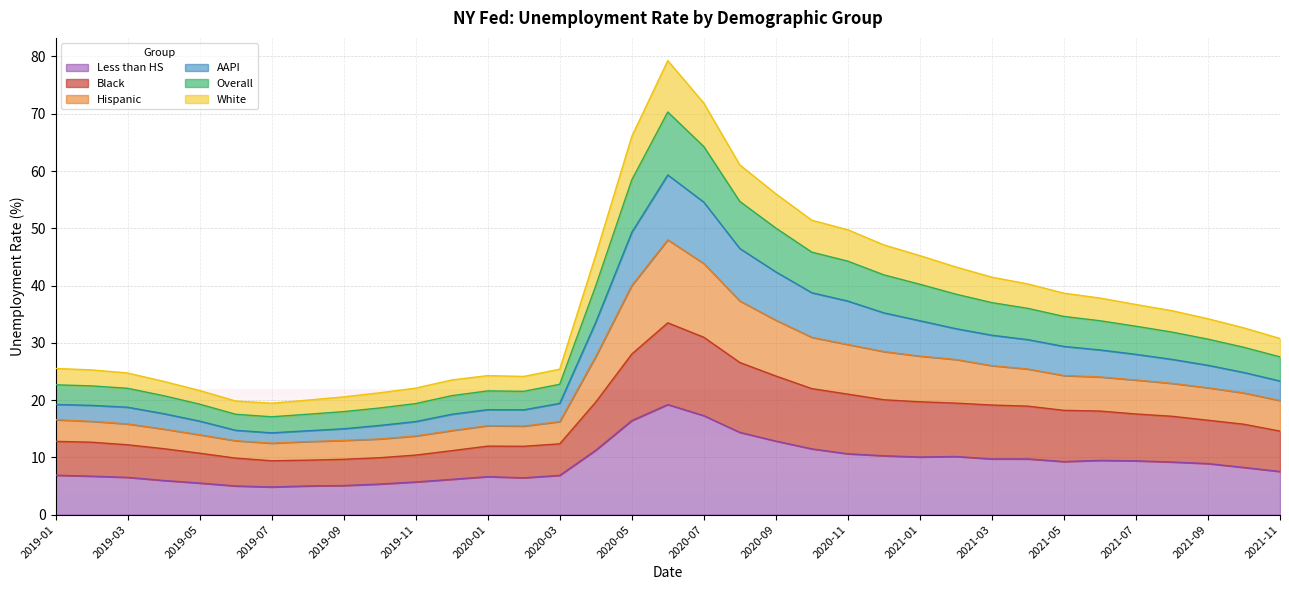

True or false: Less than HS and Hispanic cross at least once.

False